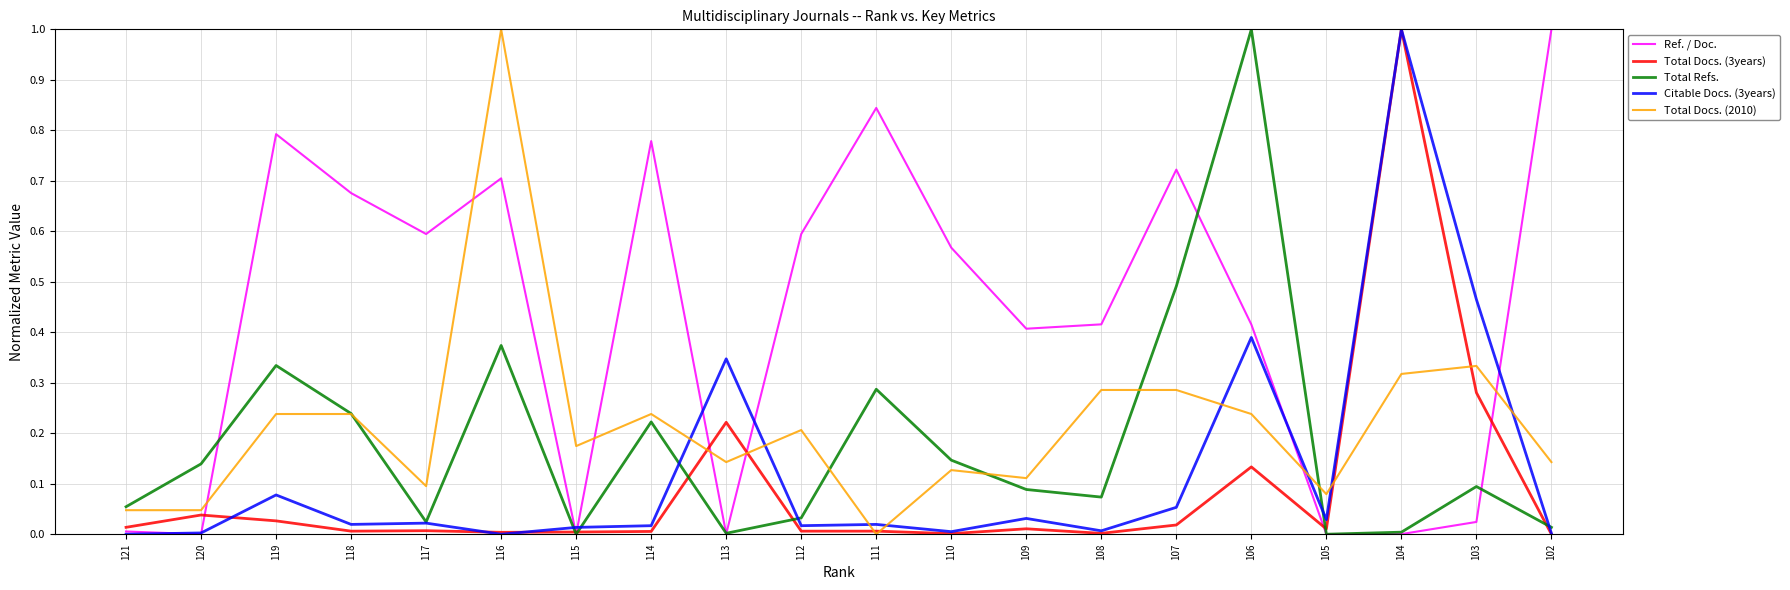

What is the sum of all Total Docs. (2010) values?

4.3